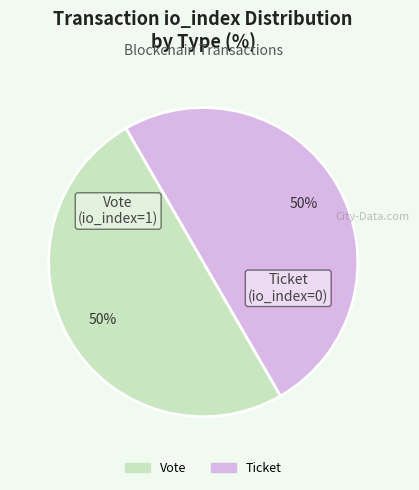

To the nearest percent, what percentage of the pie is Ticket?

50%